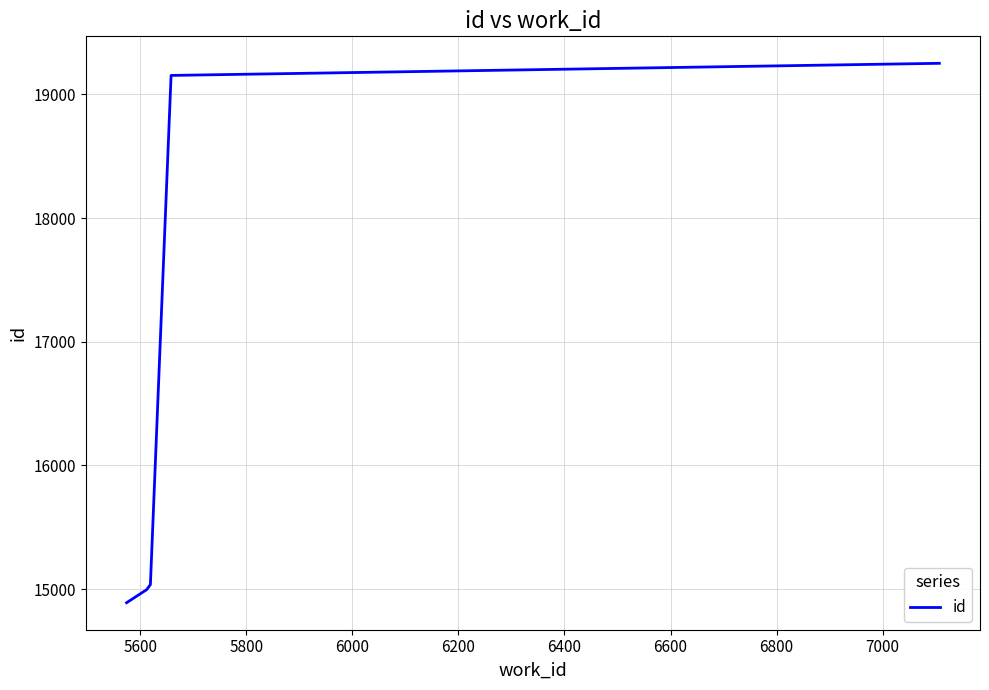

How many lines are shown in the chart?

1